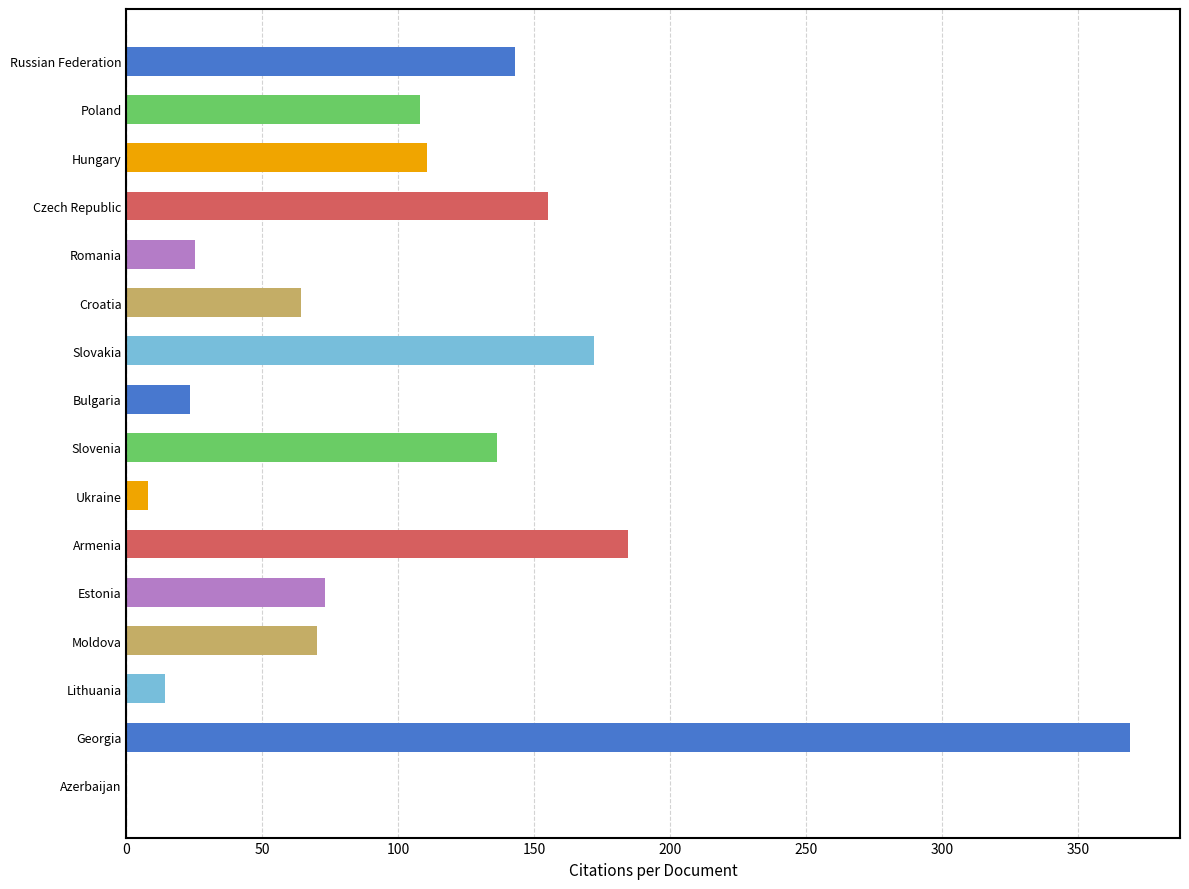

How many positive values are there?

15